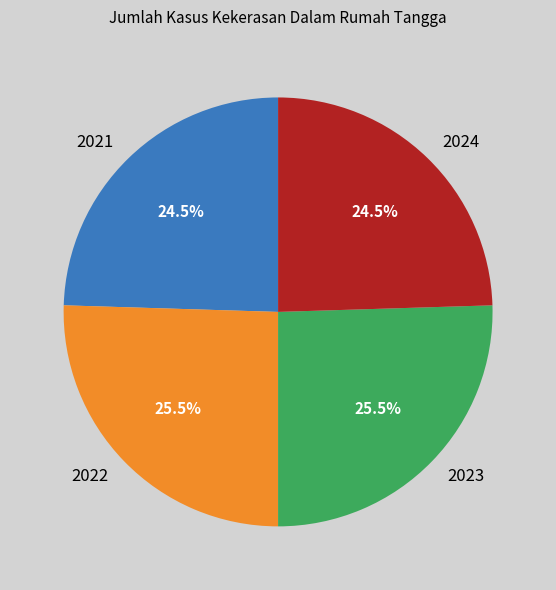

How much of the chart is everything except 2021?

75.5%